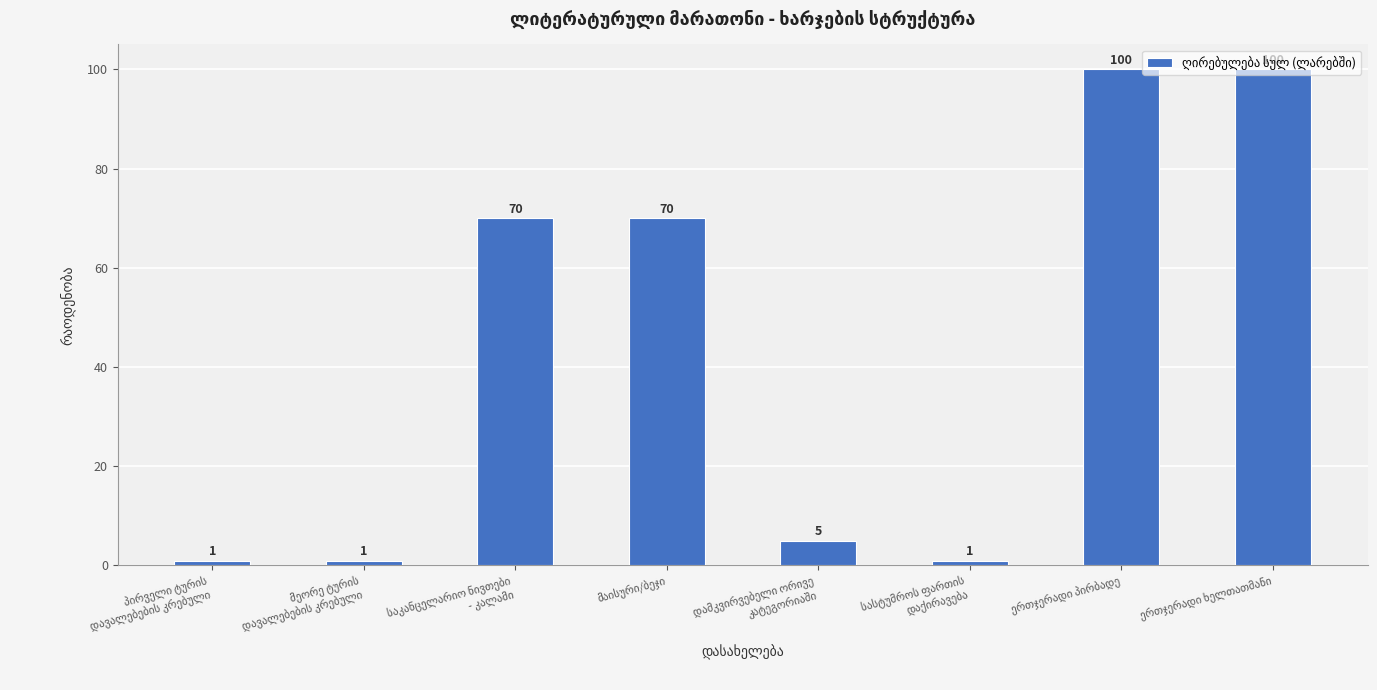

What is the difference between the maximum and minimum values?

99